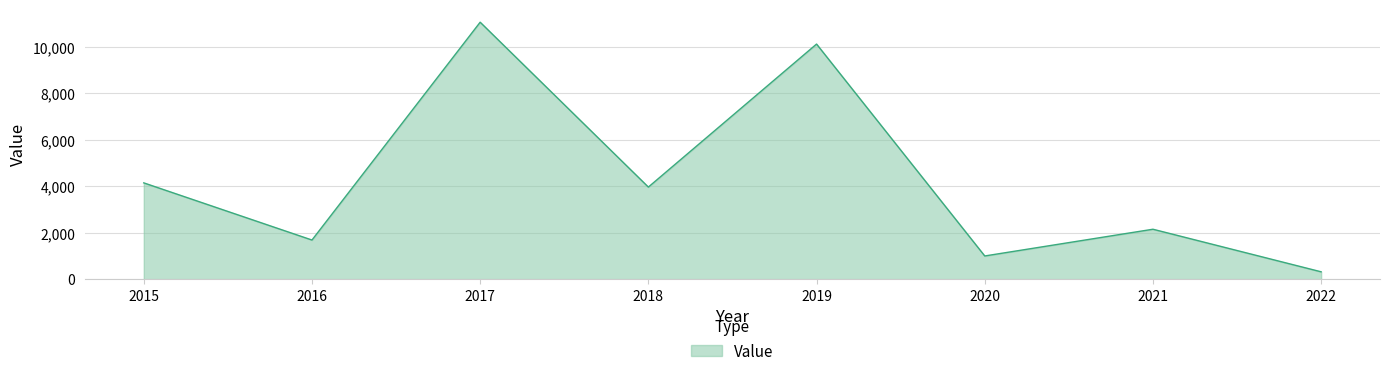

How many lines are shown in the chart?

1